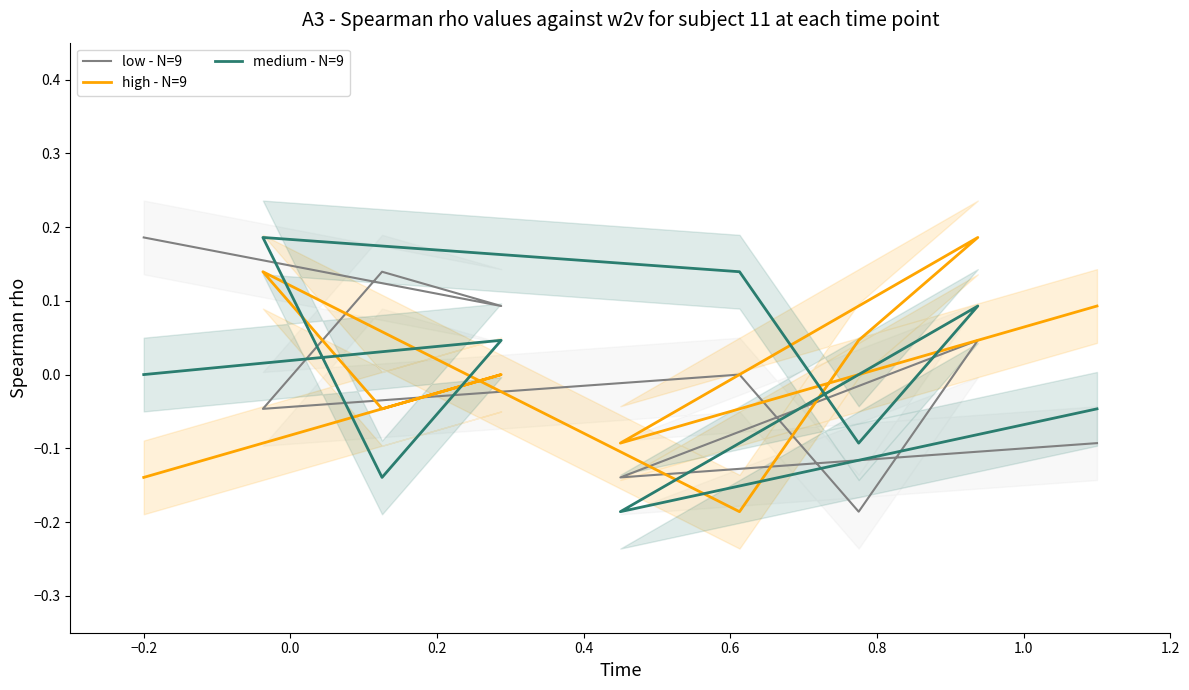

Where is the first local minimum for high - N=9?

−0.2